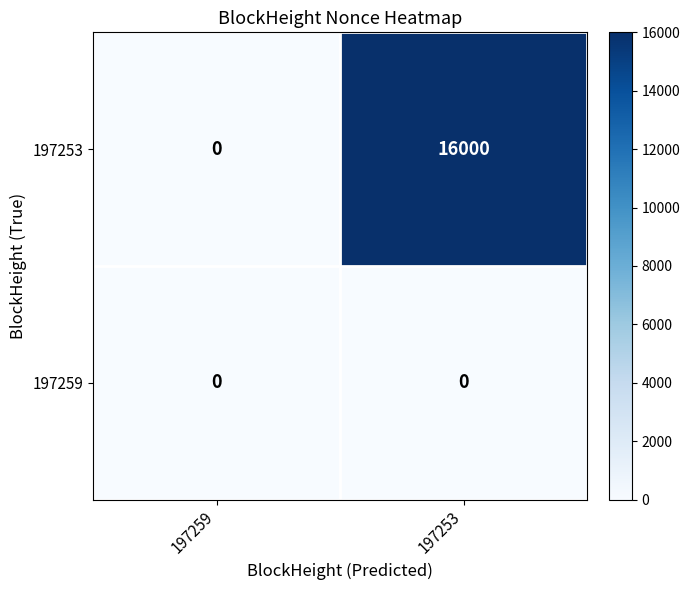

At which category is the sum across all series the highest?

197253